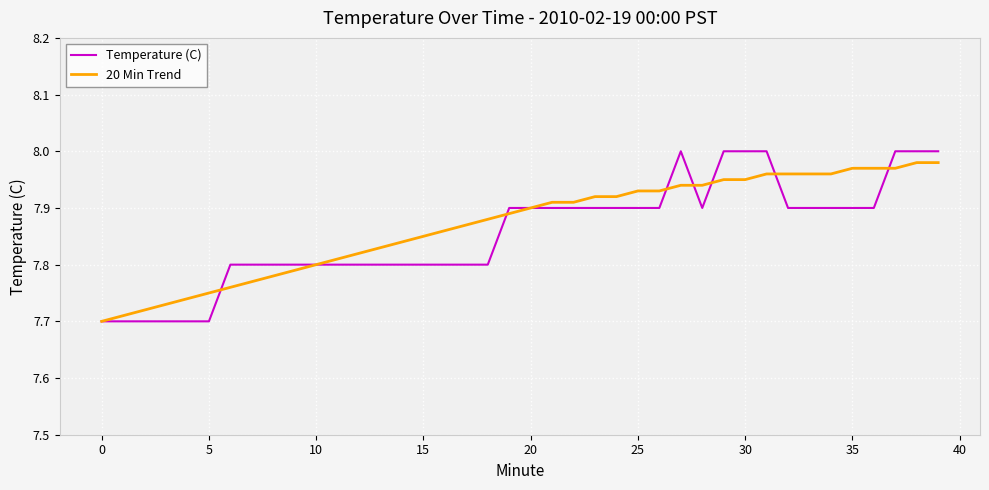

Count the Temperature (C) values in the range 7 to 8.

40